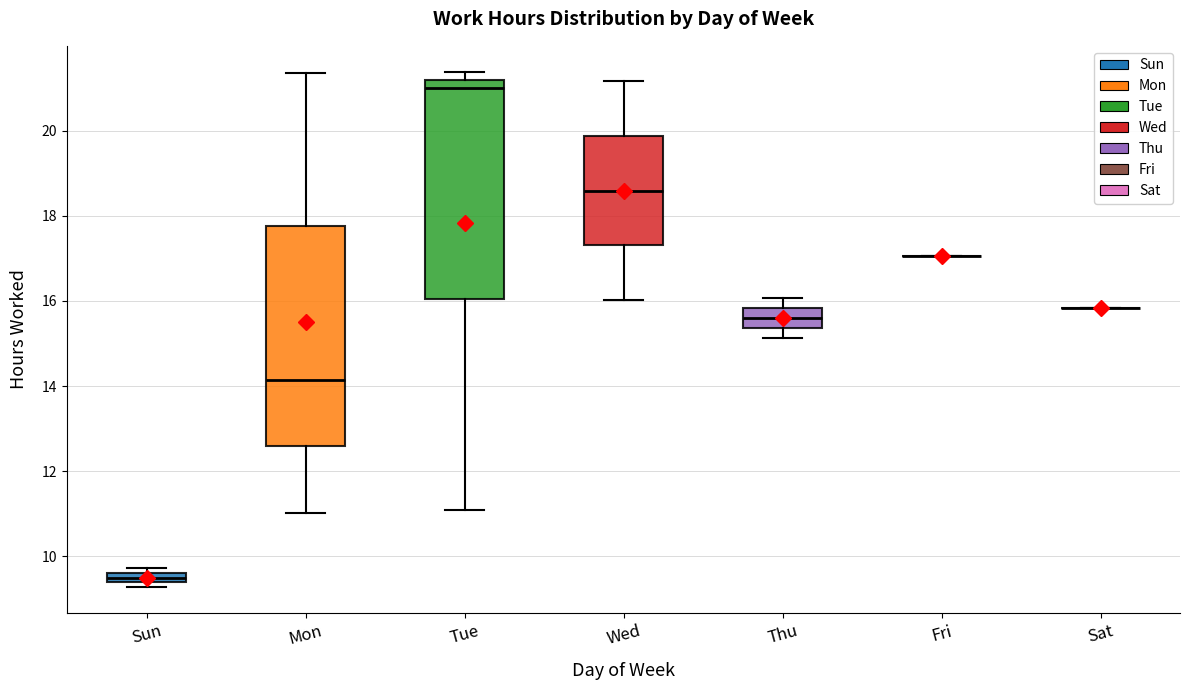

Where is the upper edge of the box for Tue on the y-axis? The values are not printed on the chart, so give them approximately, as read against the axis.

21.2